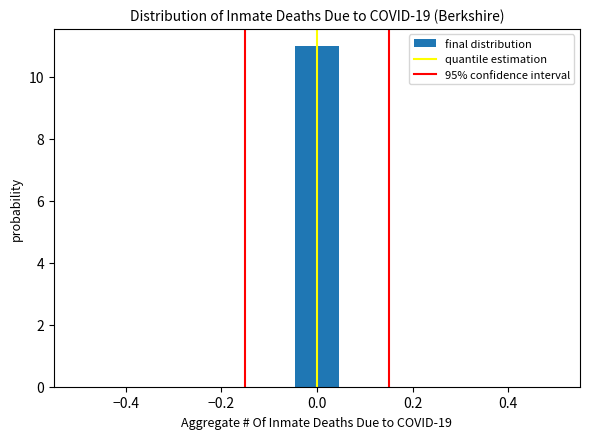

Over which range of the x-axis is the bar tallest?

-0.04 to 0.04